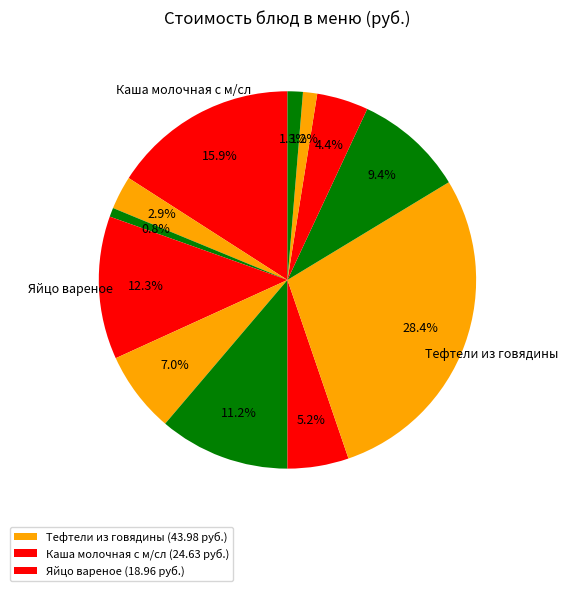

How many segments does this pie chart have?

12